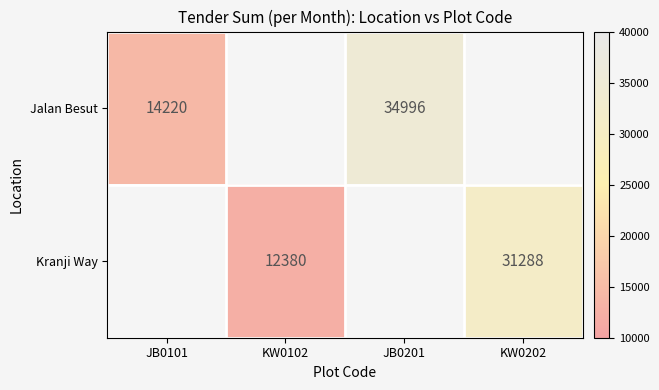

Is it true that Kranji Way equals 2613 at KW0102?

False